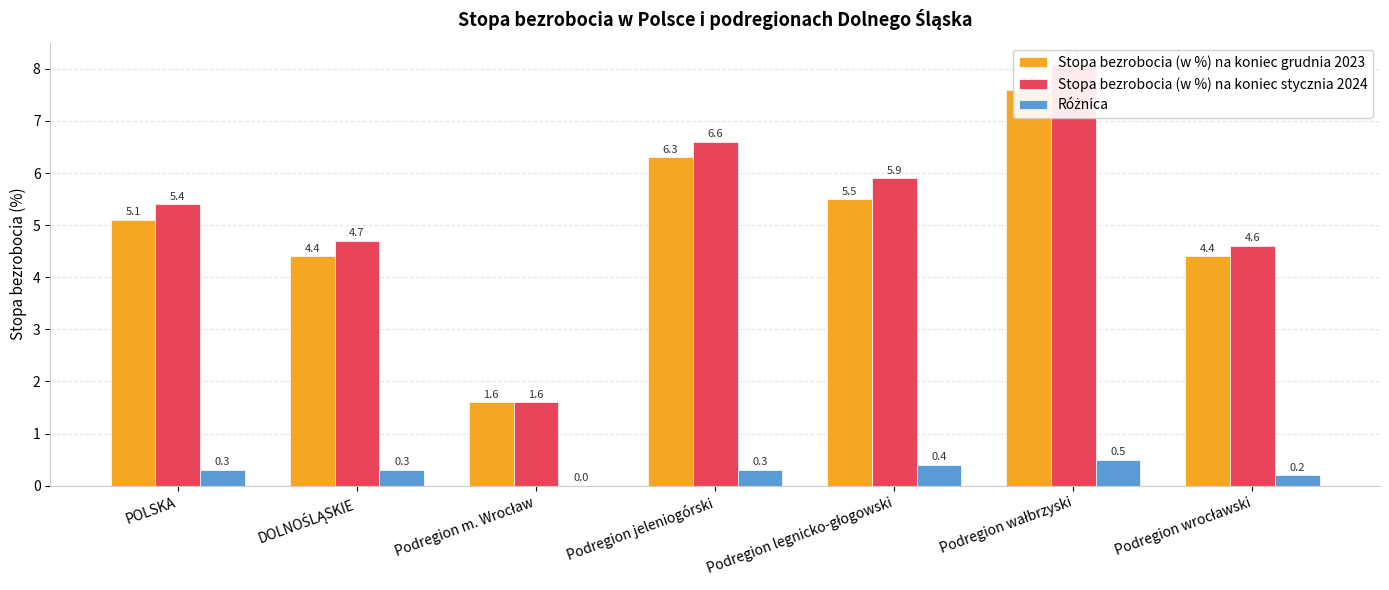

List the labels in order of Różnica value, smallest first.

Podregion m. Wrocław, Podregion wrocławski, POLSKA, DOLNOŚLĄSKIE, Podregion jeleniogórski, Podregion legnicko-głogowski, Podregion wałbrzyski